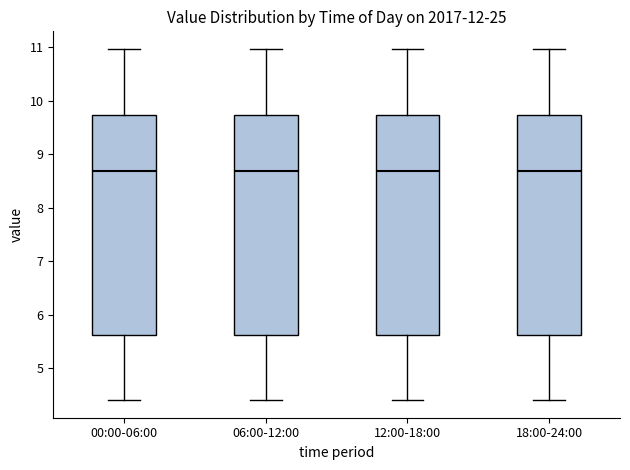

Reading left to right, transcribe this box plot: for each box, give where its median line is, the range the box spans, and where its two whiskers end, as read against the y-axis. The values are not printed on the chart, so give them approximately, as read against the axis.

00:00-06:00: median 8.7, box 5.6 to 9.7, whiskers 4.4 to 11.0
06:00-12:00: median 8.7, box 5.6 to 9.7, whiskers 4.4 to 11.0
12:00-18:00: median 8.7, box 5.6 to 9.7, whiskers 4.4 to 11.0
18:00-24:00: median 8.7, box 5.6 to 9.7, whiskers 4.4 to 11.0